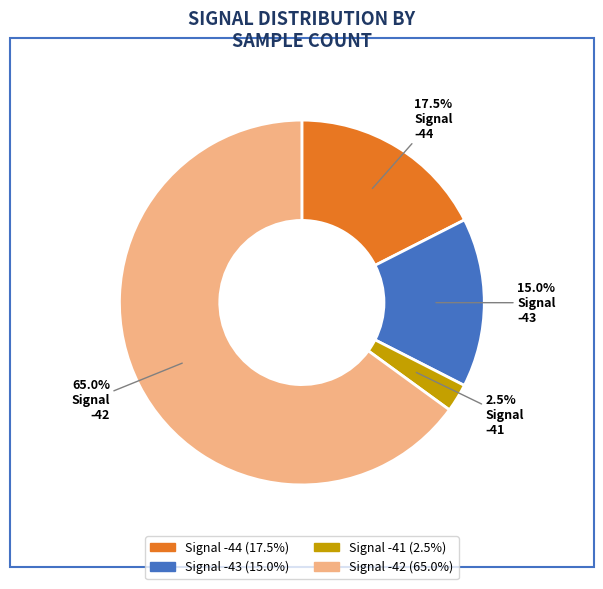

Which slice is the smallest?

-41